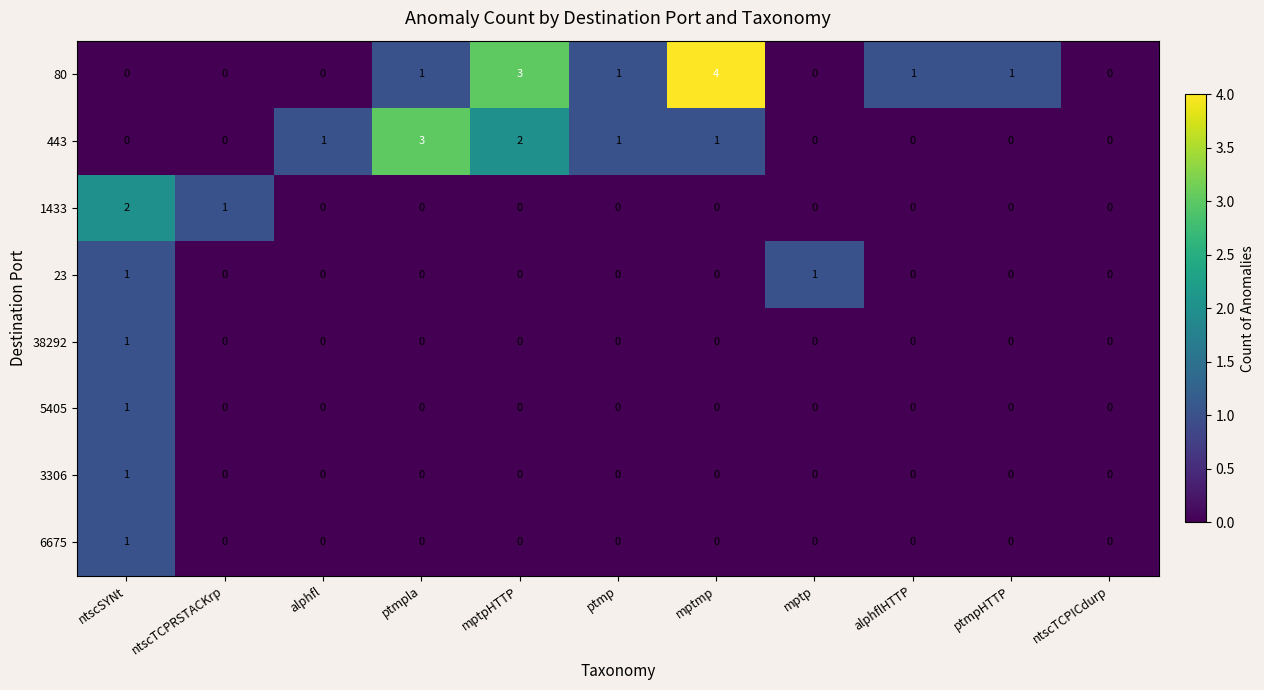

Which category has the highest value in the 6675 series?

ntscSYNt